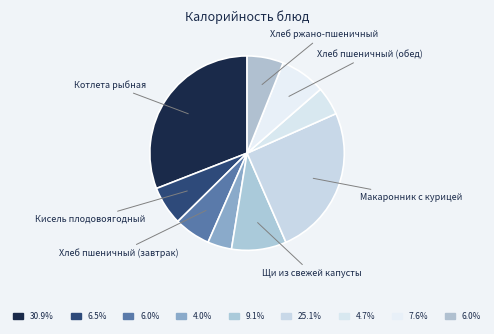

How many slices are in this pie chart?

9